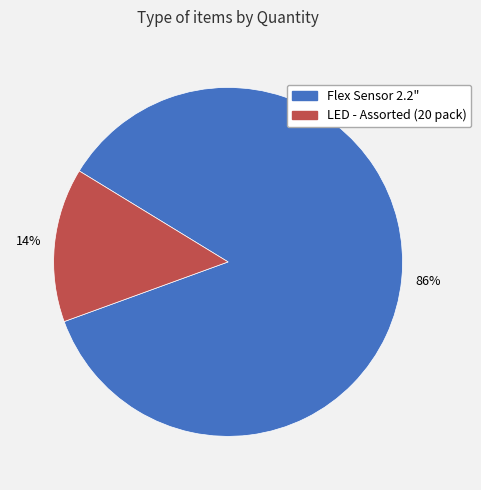

Which category accounts for the majority?

Flex Sensor 2.2"